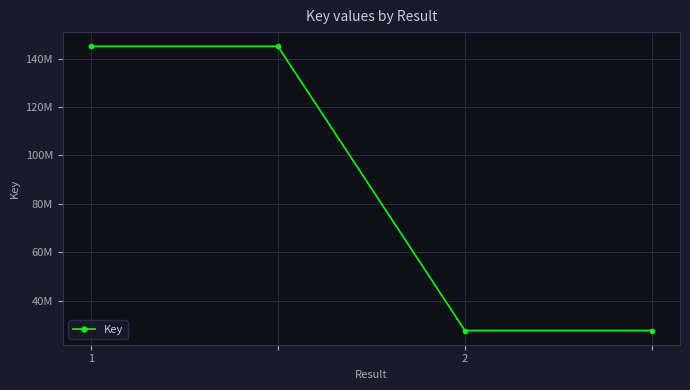

Does the chart have visible grid lines?

Yes